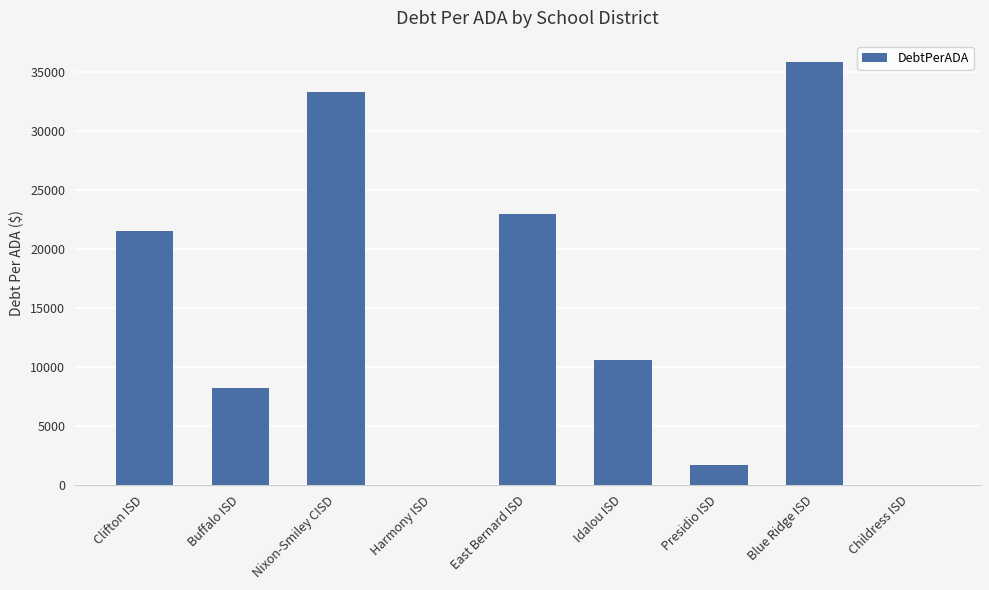

True or false: the data shows 17195.9 at Childress ISD.

False